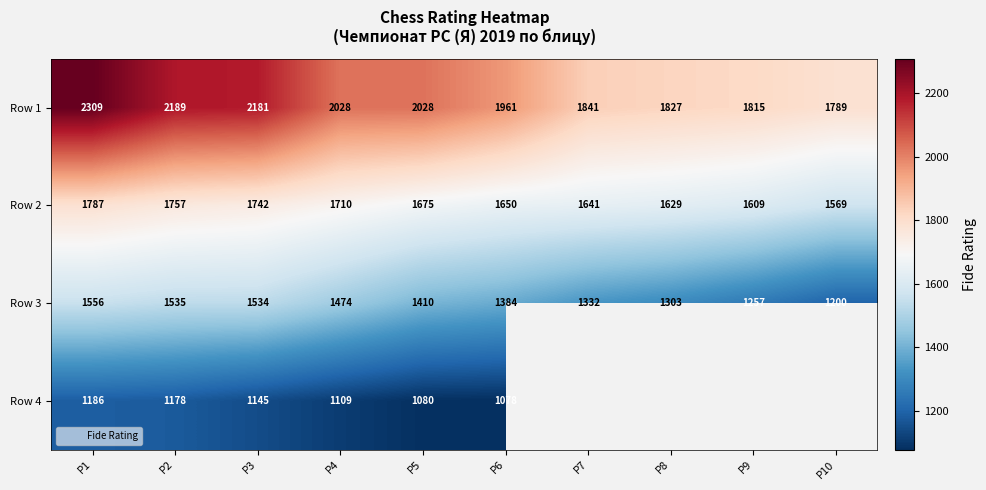

At which label does Row 4 first exceed 1080?

P1